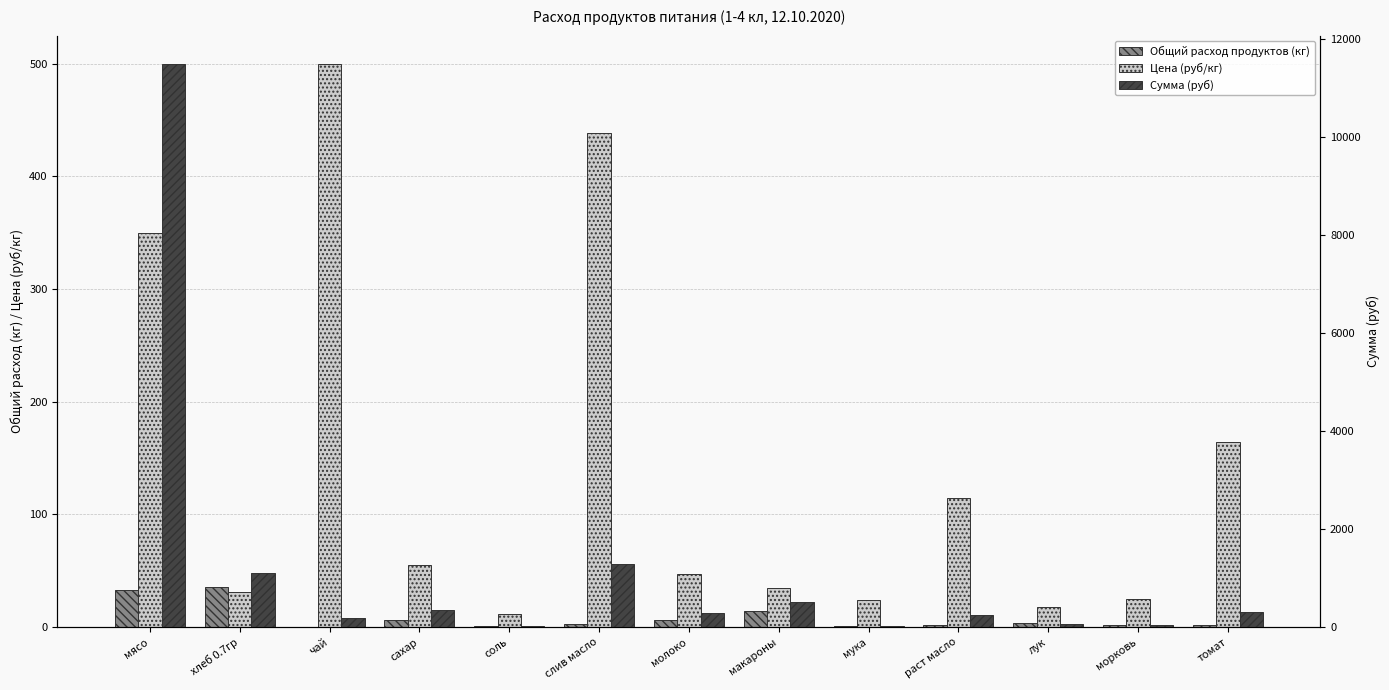

What are all the series names shown in the legend?

Общий расход продуктов (кг), Цена (руб/кг), Сумма (руб)